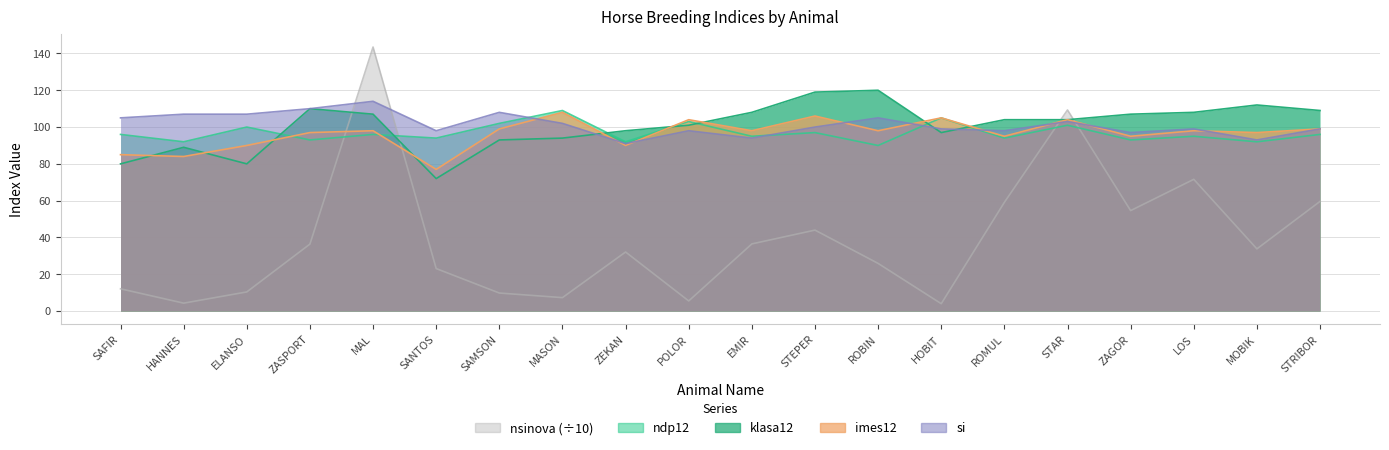

What is the label of the 15th point from the right?

SANTOS